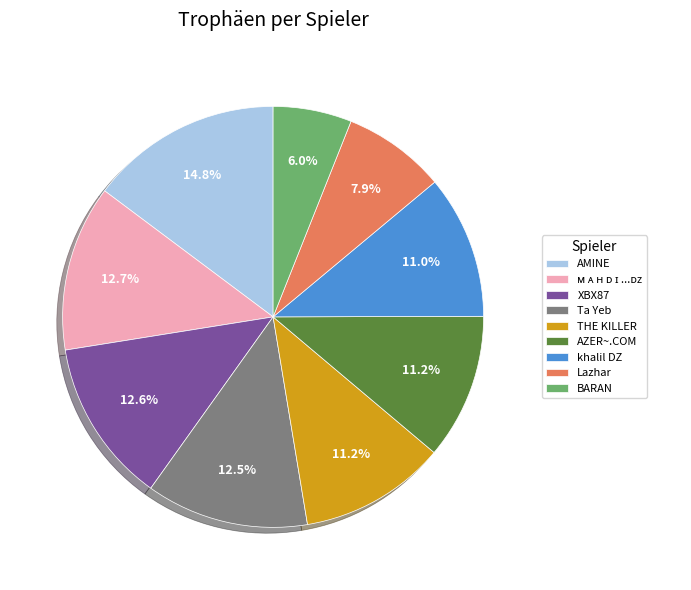

To the nearest percent, what portion does XBX87 represent?

13%